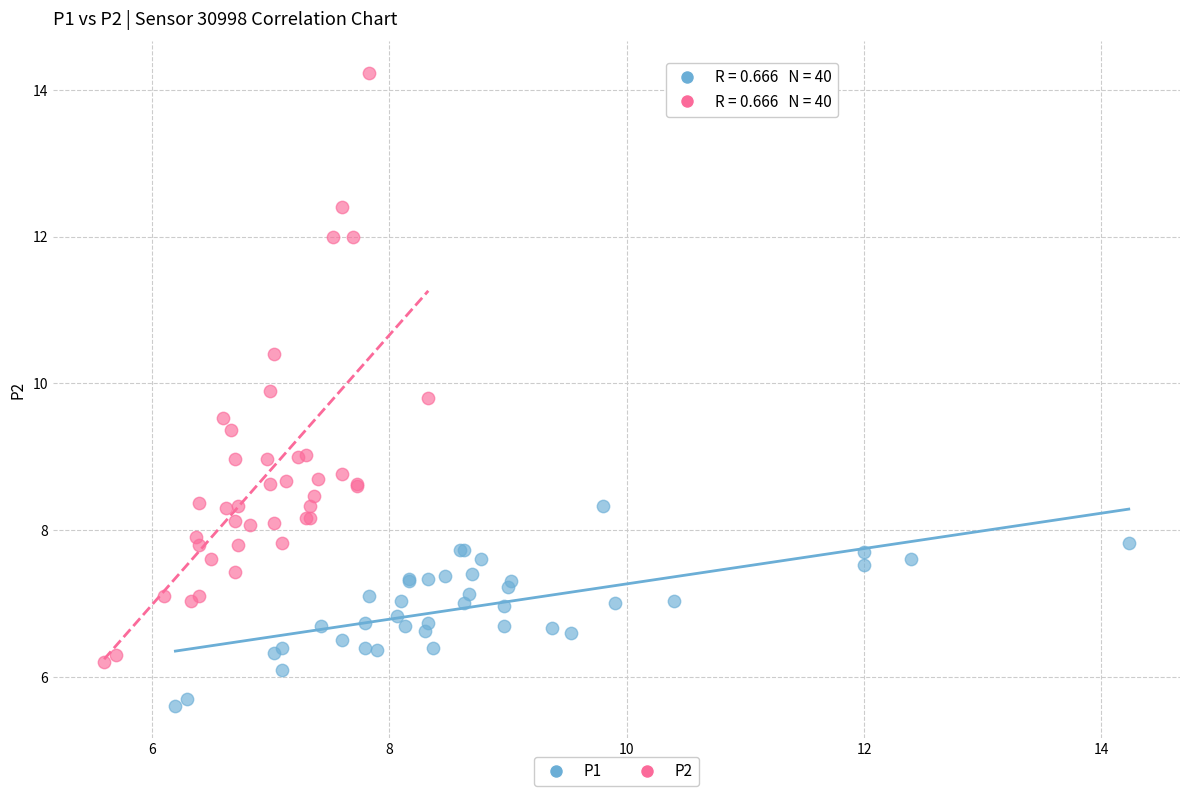

Which series contains the highest Y value?

P2